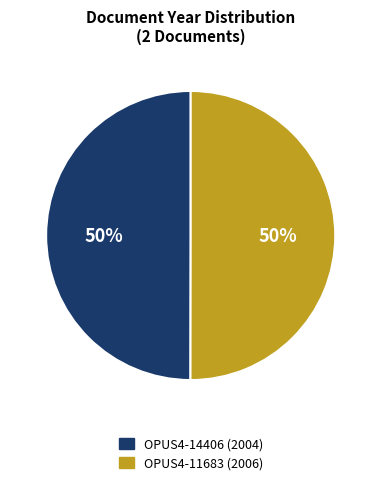

To the nearest percent, what is the combined percentage of OPUS4-14406 (2004) and OPUS4-11683 (2006)?

100%